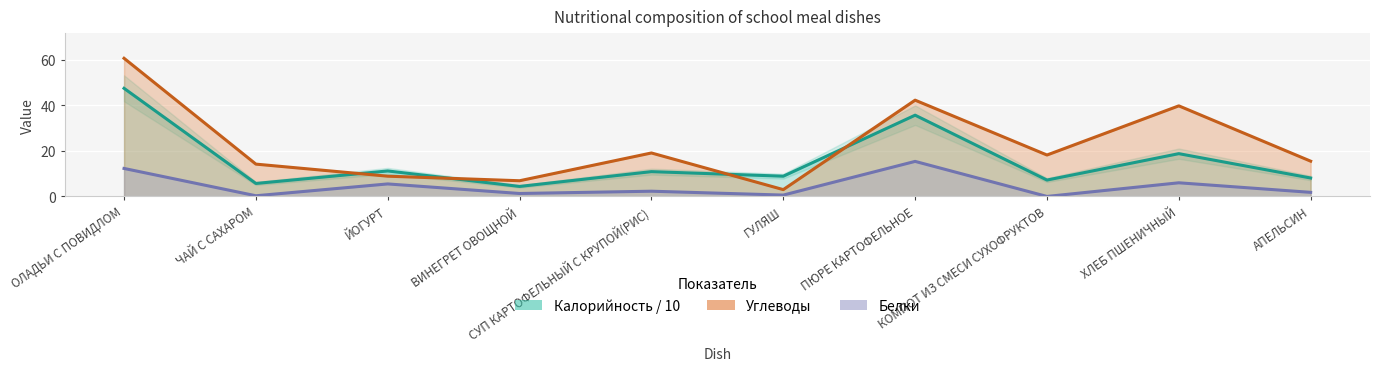

True or false: Белки and Калорийность intersect in this chart.

False